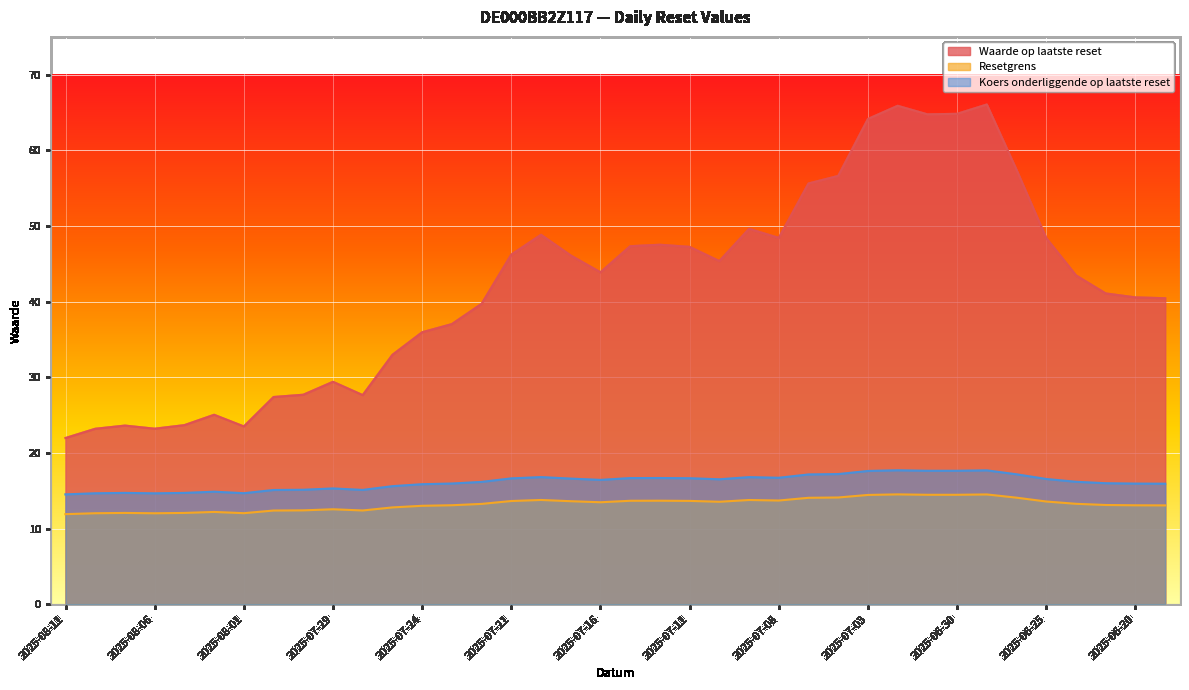

Reading left to right, extract all data points from this chart.

Waarde op laatste reset: 2025-08-11=22.0	2025-08-08=23.2	2025-08-07=23.6	2025-08-06=23.2	2025-08-05=23.7	2025-08-04=25.0	2025-08-01=23.5	2025-07-31=27.4	2025-07-30=27.7	2025-07-29=29.4	2025-07-28=27.6	2025-07-25=33.0	2025-07-24=36.0	2025-07-23=37.0	2025-07-22=39.7	2025-07-21=46.2	2025-07-18=48.8	2025-07-17=46.1	2025-07-16=43.9	2025-07-15=47.3	2025-07-14=47.5	2025-07-11=47.2	2025-07-10=45.4	2025-07-09=49.6	2025-07-08=48.4	2025-07-07=55.6	2025-07-04=56.6	2025-07-03=64.2	2025-07-02=65.9	2025-07-01=64.8	2025-06-30=64.8	2025-06-27=66.1	2025-06-26=57.4	2025-06-25=48.4	2025-06-24=43.5	2025-06-23=41.1	2025-06-20=40.6	2025-06-18=40.5
Resetgrens: 2025-08-11=11.9	2025-08-08=12.0	2025-08-07=12.1	2025-08-06=12.0	2025-08-05=12.1	2025-08-04=12.2	2025-08-01=12.0	2025-07-31=12.4	2025-07-30=12.4	2025-07-29=12.5	2025-07-28=12.4	2025-07-25=12.8	2025-07-24=13.0	2025-07-23=13.1	2025-07-22=13.3	2025-07-21=13.6	2025-07-18=13.8	2025-07-17=13.6	2025-07-16=13.5	2025-07-15=13.7	2025-07-14=13.7	2025-07-11=13.7	2025-07-10=13.5	2025-07-09=13.8	2025-07-08=13.7	2025-07-07=14.1	2025-07-04=14.1	2025-07-03=14.4	2025-07-02=14.5	2025-07-01=14.5	2025-06-30=14.5	2025-06-27=14.5	2025-06-26=14.1	2025-06-25=13.6	2025-06-24=13.3	2025-06-23=13.1	2025-06-20=13.1	2025-06-18=13.1
Koers onderliggende op laatste reset: 2025-08-11=14.5	2025-08-08=14.7	2025-08-07=14.7	2025-08-06=14.7	2025-08-05=14.7	2025-08-04=14.9	2025-08-01=14.7	2025-07-31=15.1	2025-07-30=15.1	2025-07-29=15.3	2025-07-28=15.1	2025-07-25=15.6	2025-07-24=15.9	2025-07-23=15.9	2025-07-22=16.2	2025-07-21=16.6	2025-07-18=16.8	2025-07-17=16.6	2025-07-16=16.4	2025-07-15=16.7	2025-07-14=16.7	2025-07-11=16.6	2025-07-10=16.5	2025-07-09=16.8	2025-07-08=16.7	2025-07-07=17.1	2025-07-04=17.2	2025-07-03=17.6	2025-07-02=17.7	2025-07-01=17.6	2025-06-30=17.6	2025-06-27=17.7	2025-06-26=17.2	2025-06-25=16.6	2025-06-24=16.2	2025-06-23=16.0	2025-06-20=15.9	2025-06-18=15.9